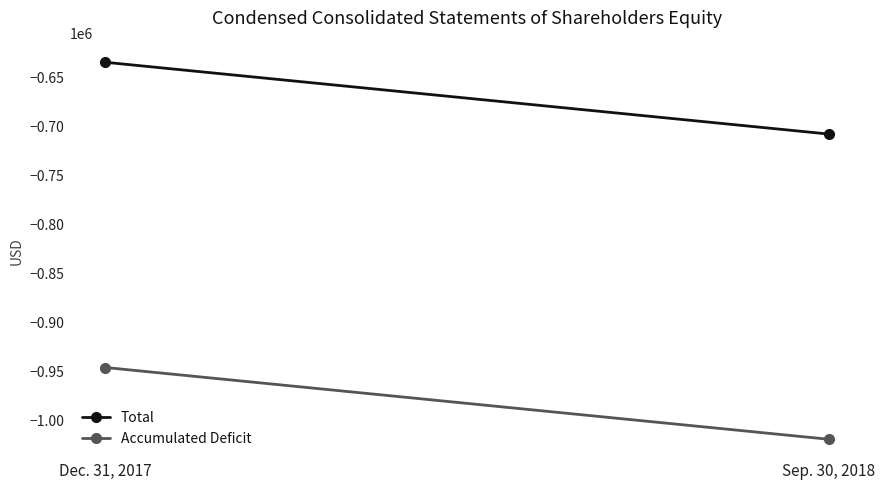

Reading right to left, transcribe all the data shown in this chart.

Total: Sep. 30, 2018=-707927	Dec. 31, 2017=-634702
Accumulated Deficit: Sep. 30, 2018=-1019299	Dec. 31, 2017=-946074